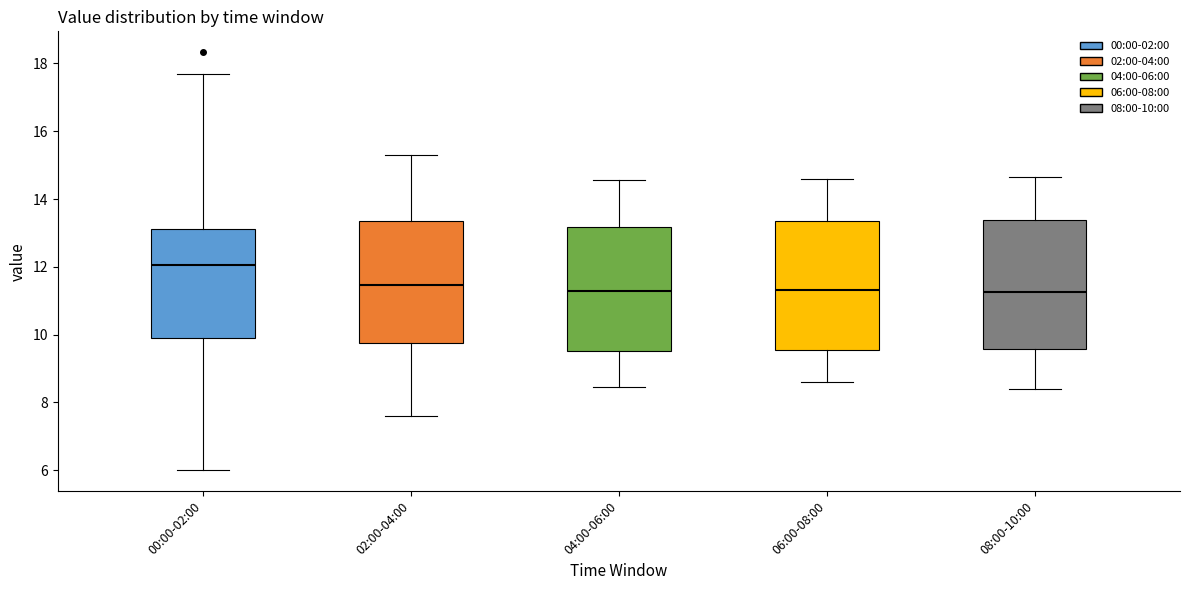

Reading left to right, transcribe this box plot: for each box, give where its median line is, the range the box spans, and where its two whiskers end, as read against the y-axis. The values are not printed on the chart, so give them approximately, as read against the axis.

00:00-02:00: median 12.0, box 10.0 to 13.2, whiskers 6.0 to 17.8
02:00-04:00: median 11.4, box 9.8 to 13.4, whiskers 7.6 to 15.4
04:00-06:00: median 11.2, box 9.6 to 13.2, whiskers 8.4 to 14.6
06:00-08:00: median 11.4, box 9.6 to 13.4, whiskers 8.6 to 14.6
08:00-10:00: median 11.2, box 9.6 to 13.4, whiskers 8.4 to 14.6